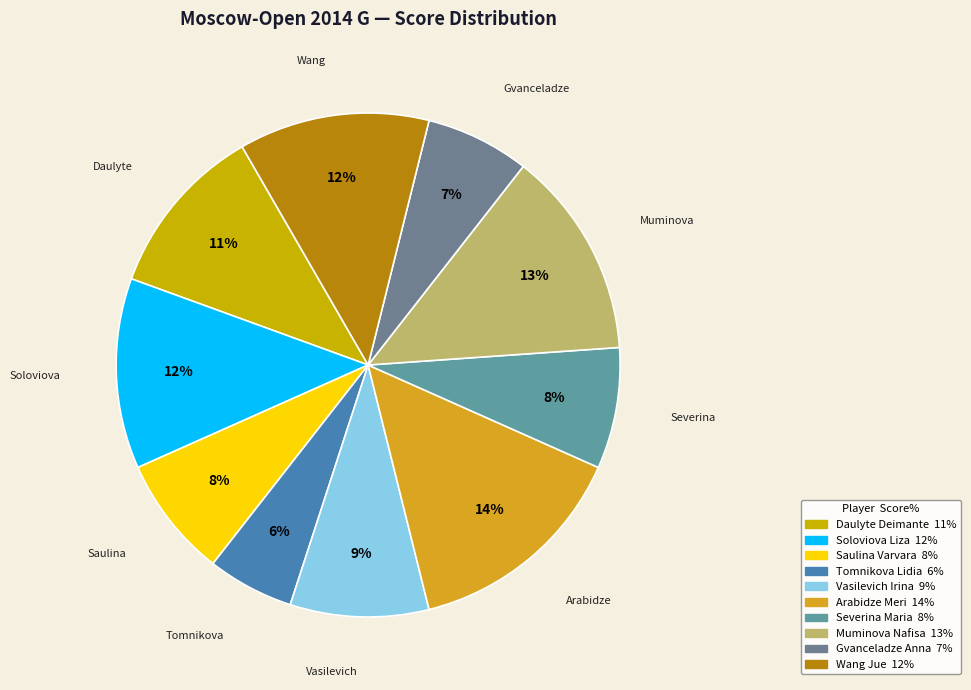

What percentage do Arabidze Meri and Tomnikova Lidia together represent?

20.0%